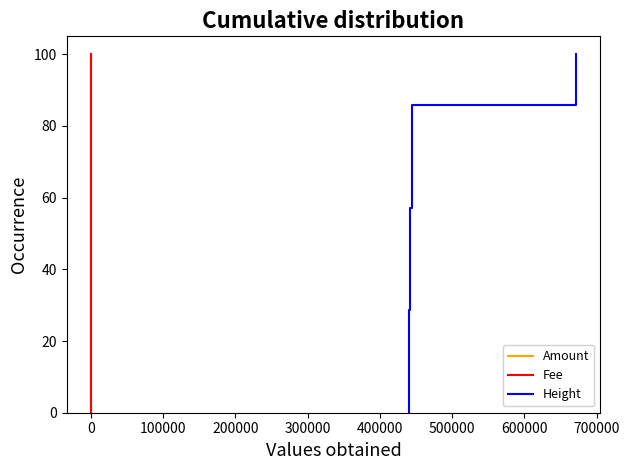

How many data points in Amount are less than 57?

4